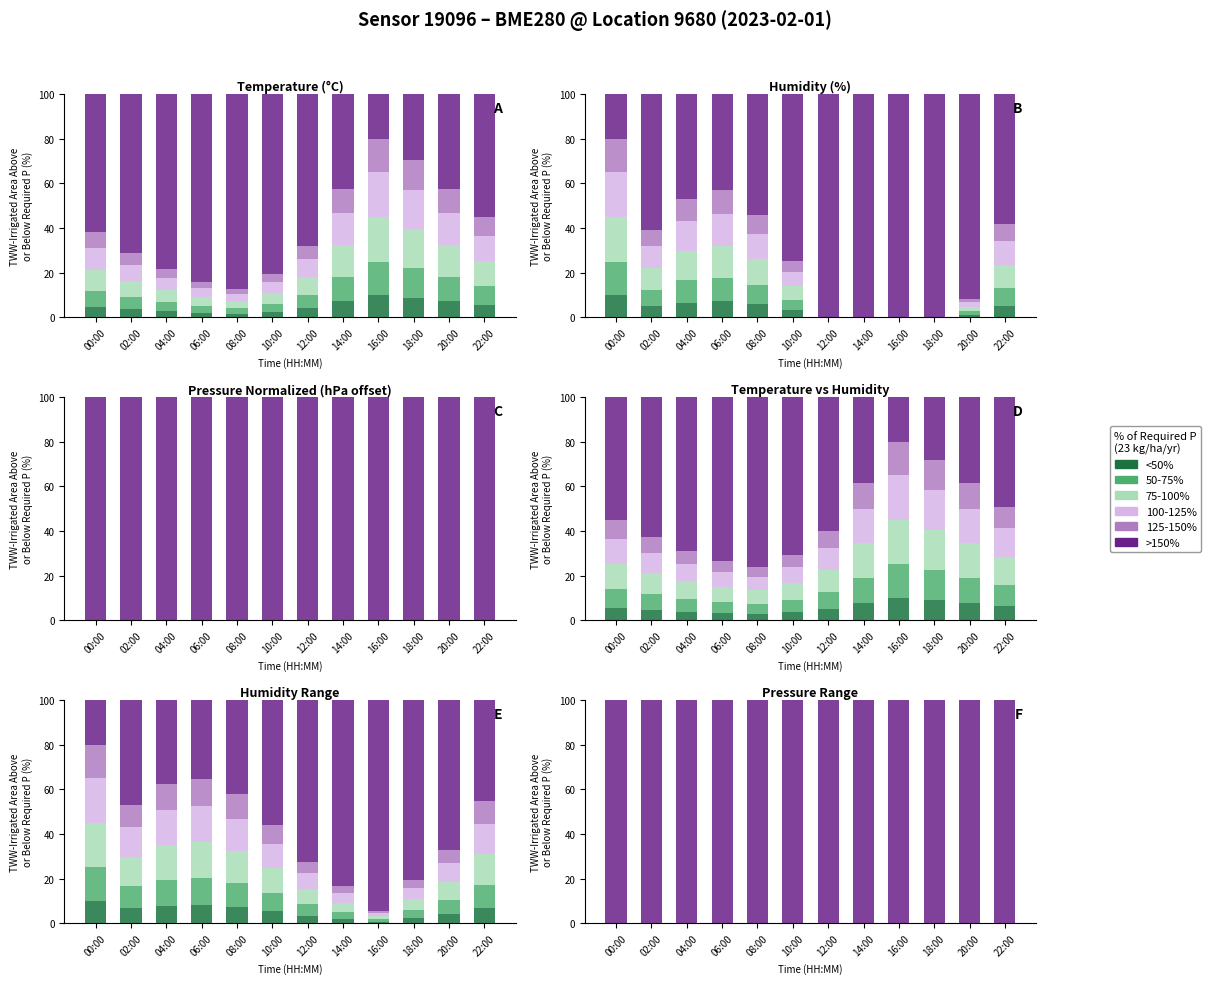

What is the difference between the highest and lowest values at 08:00?

100